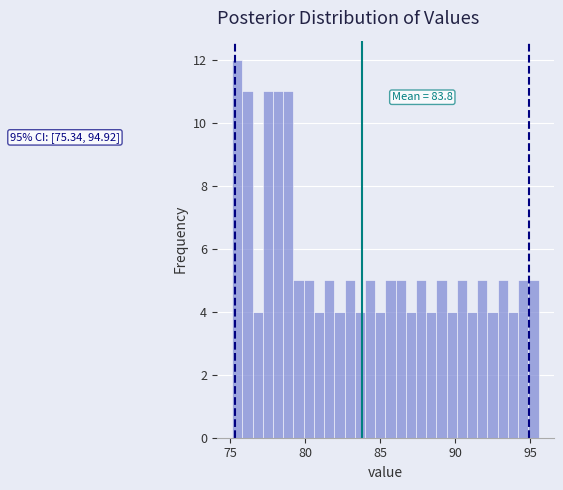

Around what value on the x-axis is the tallest bar? Give the approximate position of its centre, as read against the axis.

75.5